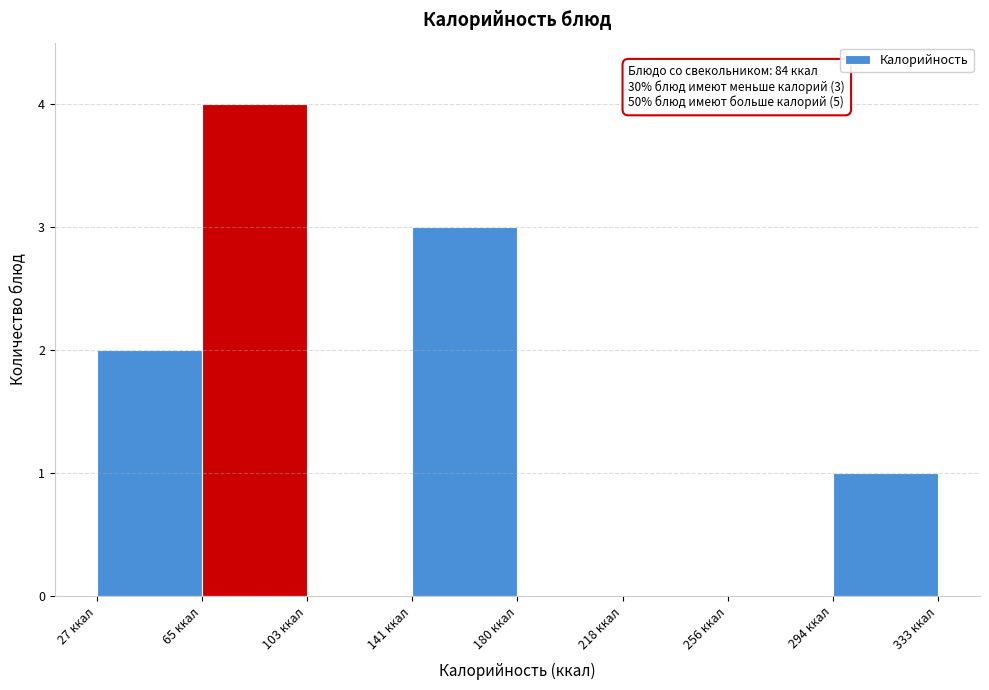

Which range on the x-axis has the tallest bar?

65 to 105